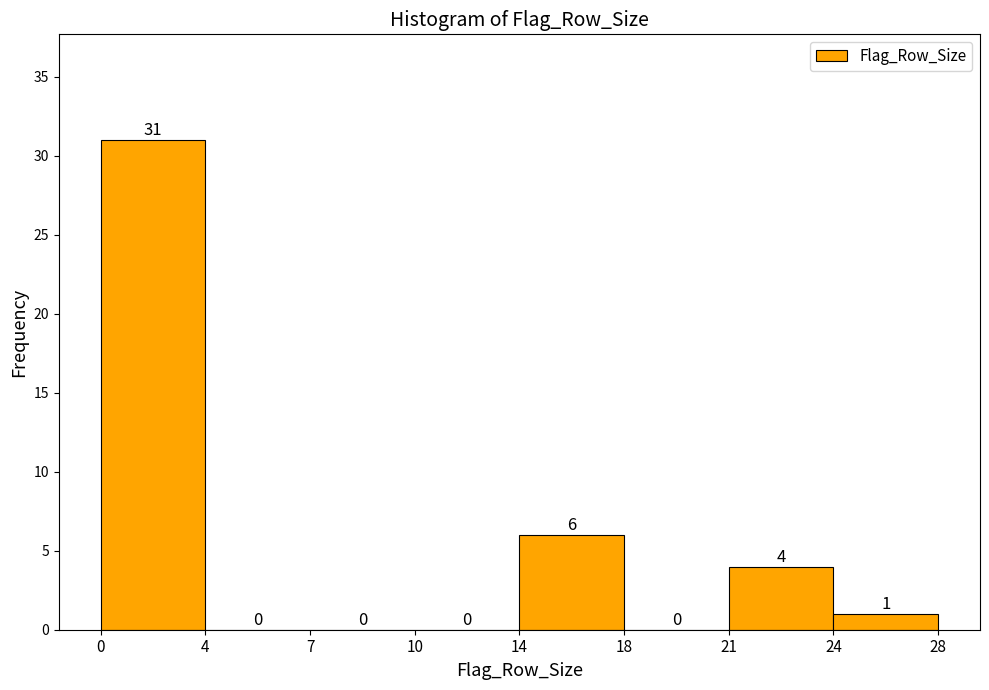

Reading right to left, list all the values displayed in this chart.

24=1	21=4	18=0	14=6	10=0	7=0	4=0	0=31